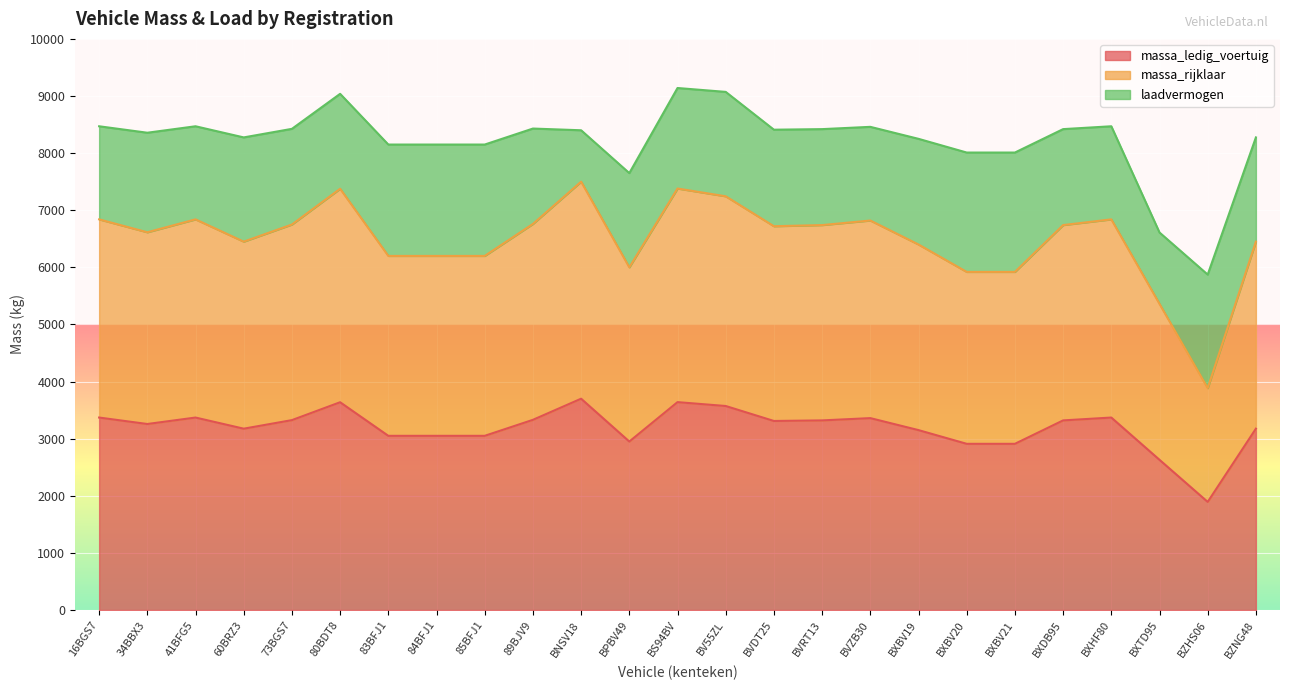

What is the difference between the massa_rijklaar values at BVDT25 and BZHS06?

2834